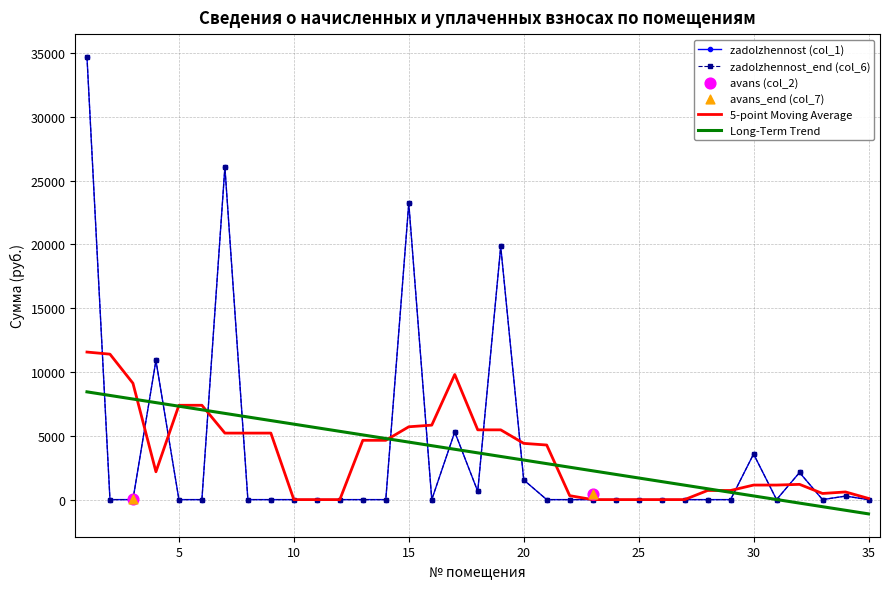

At how many categories does at least one series exceed 7872?

5